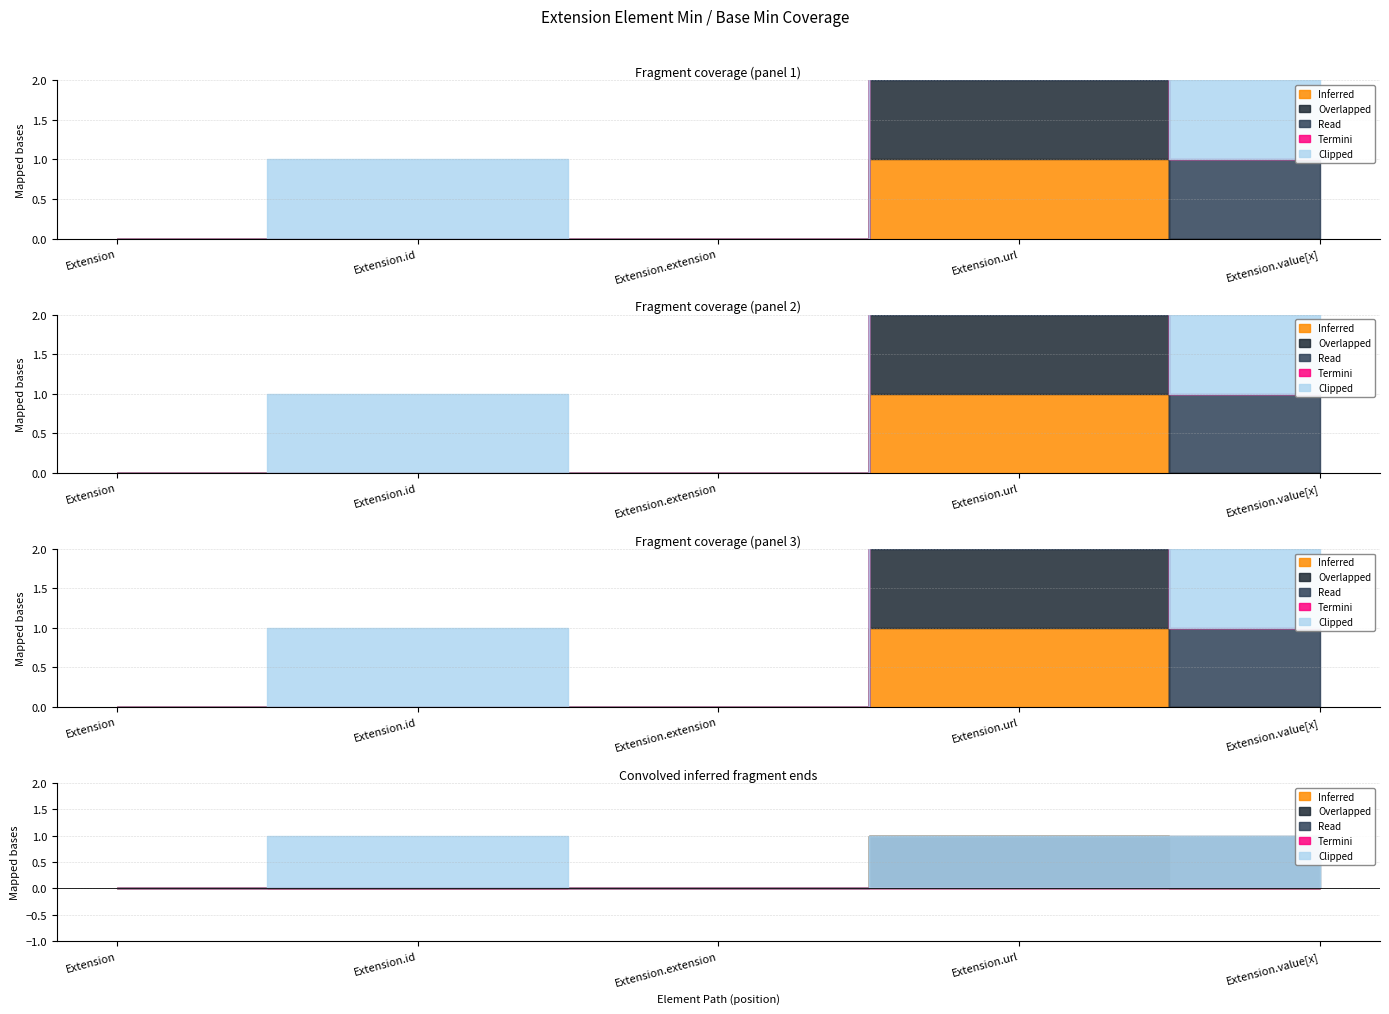

What is the label of the 3rd point from the right?

Extension.extension